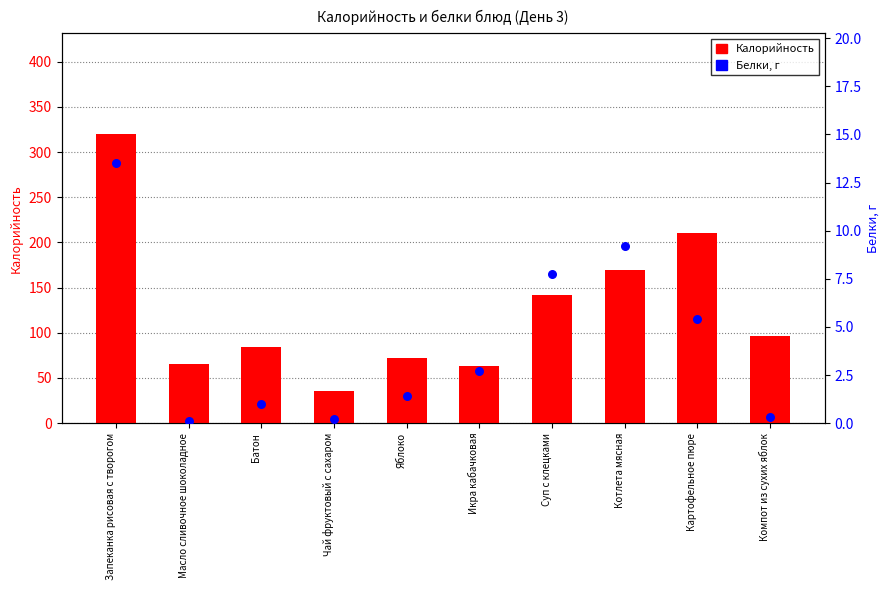

At which category is the sum across all series the highest?

Запеканка рисовая с творогом